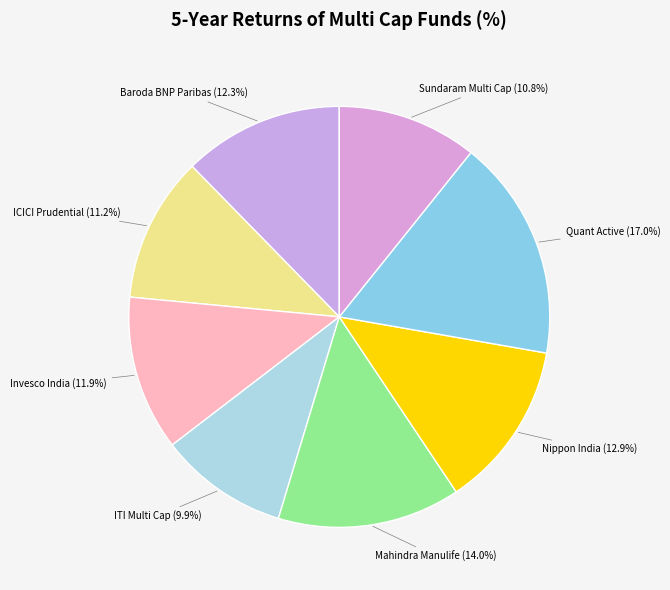

How much of the chart is everything except Baroda BNP Paribas?

87.7%